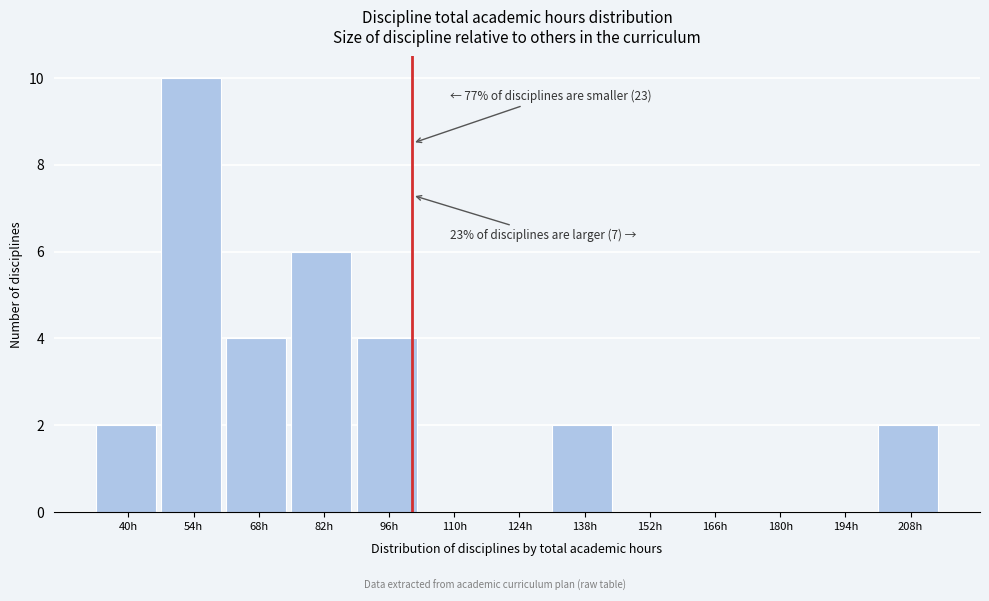

Reading left to right, extract all data points from this chart.

40h=2	54h=10	68h=4	82h=6	96h=4	110h=0	124h=0	138h=2	152h=0	166h=0	180h=0	194h=0	208h=2